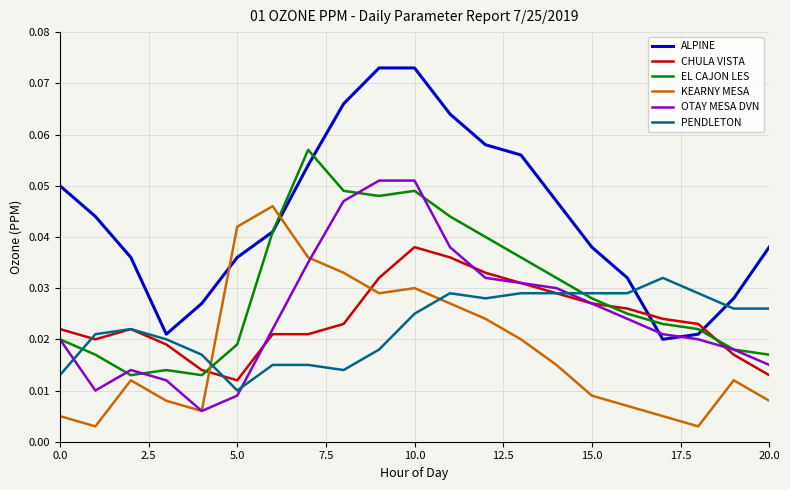

How many intersections are there between CHULA VISTA and KEARNY MESA?

2